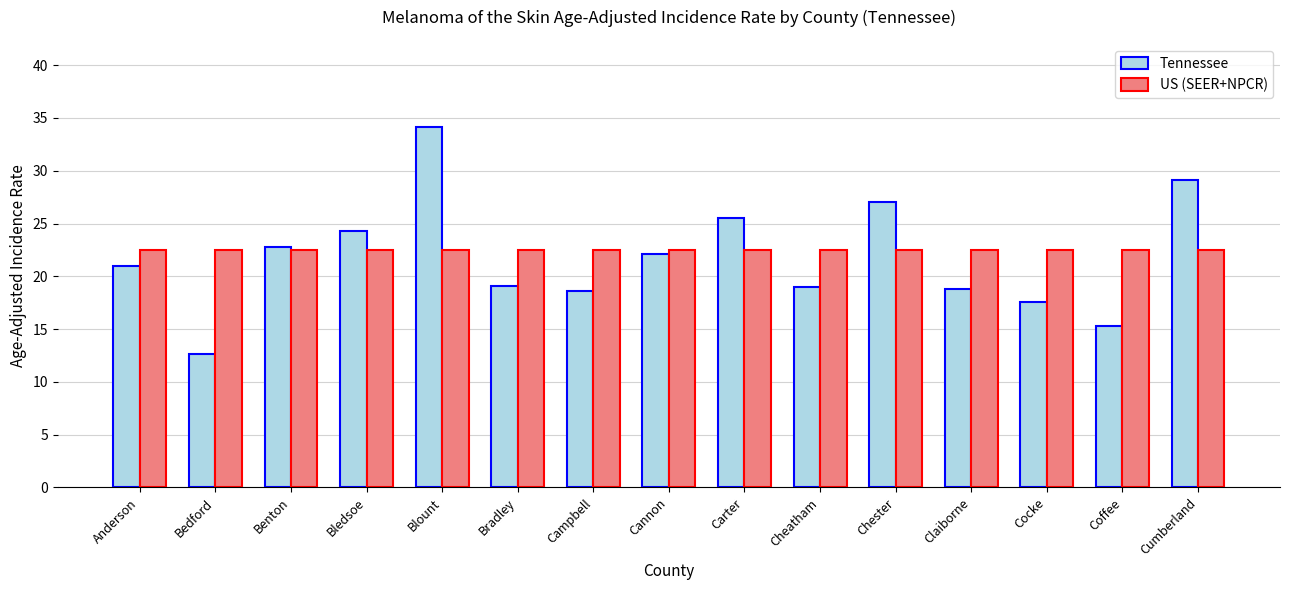

Which category has the lowest value across all series?

Bedford